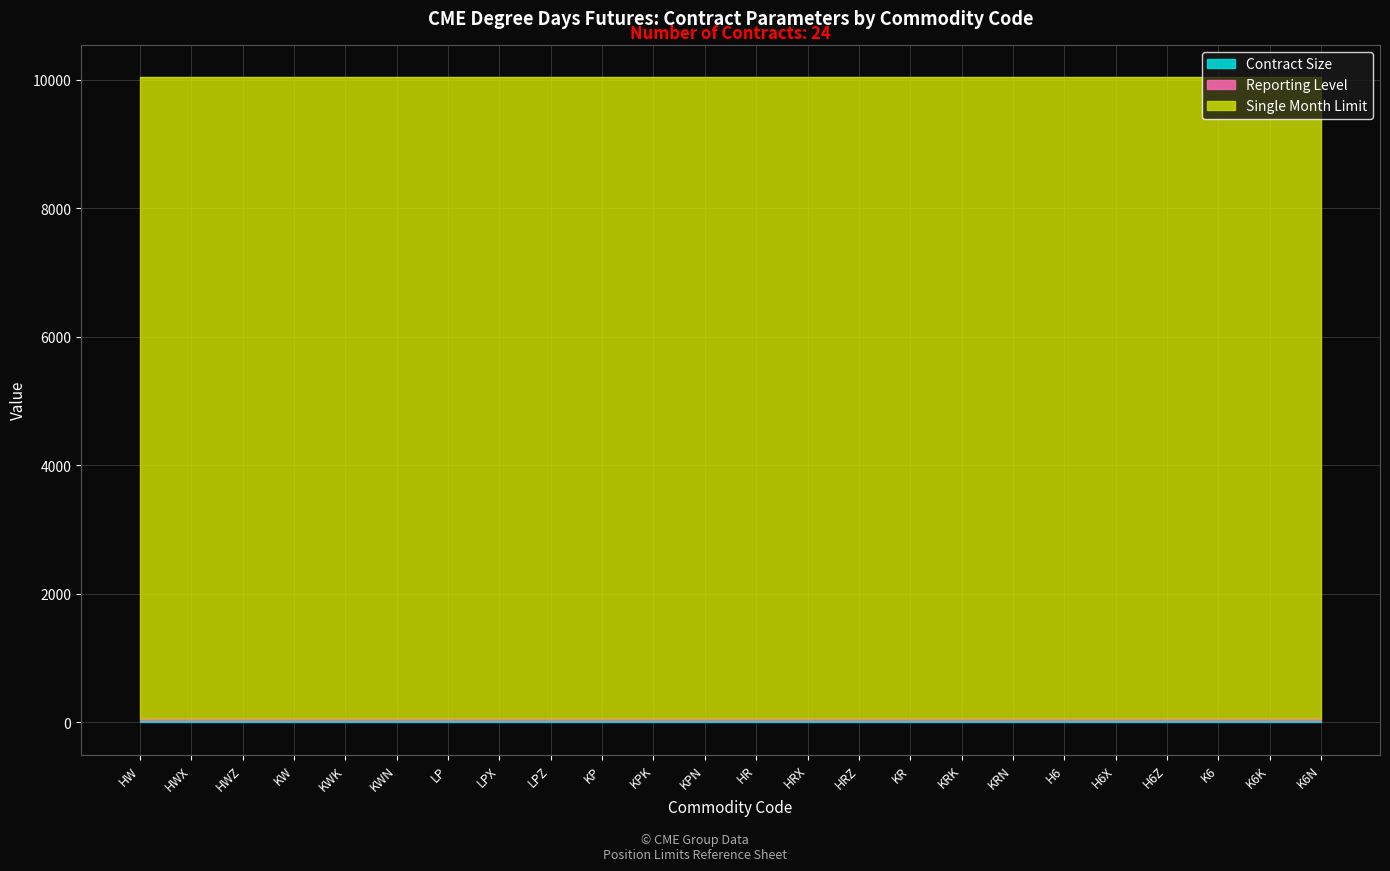

What are all the series names shown in the legend?

Contract Size, Reporting Level, Single Month Limit